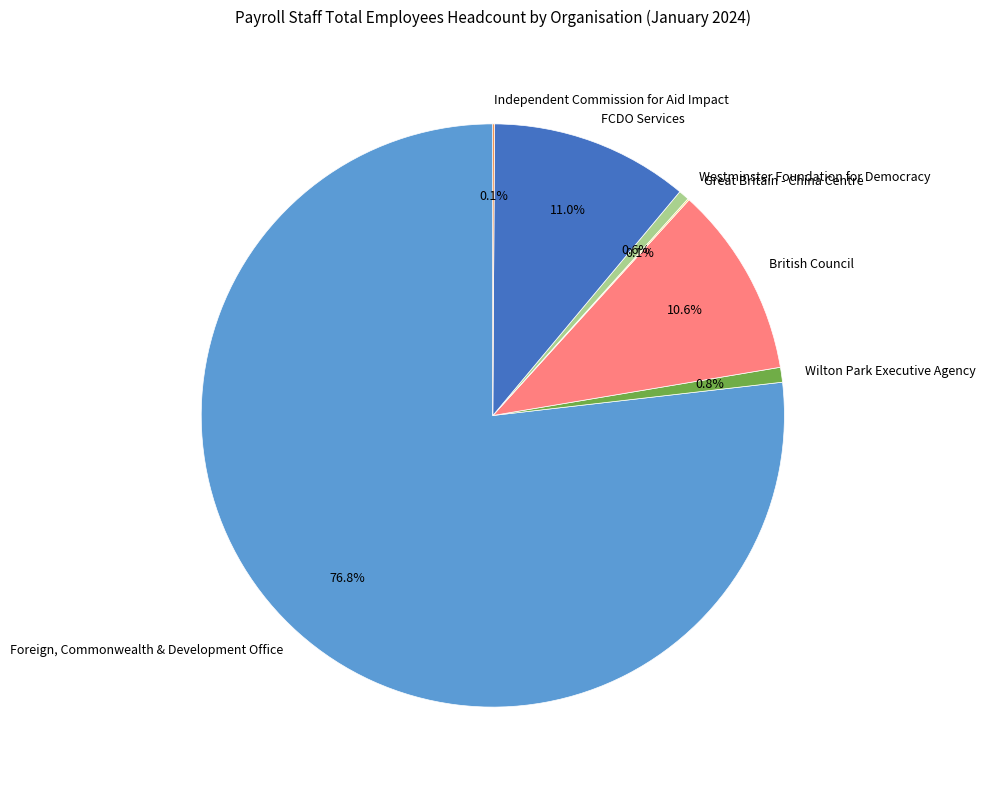

Is Foreign, Commonwealth & Development Office the majority of the pie?

Yes